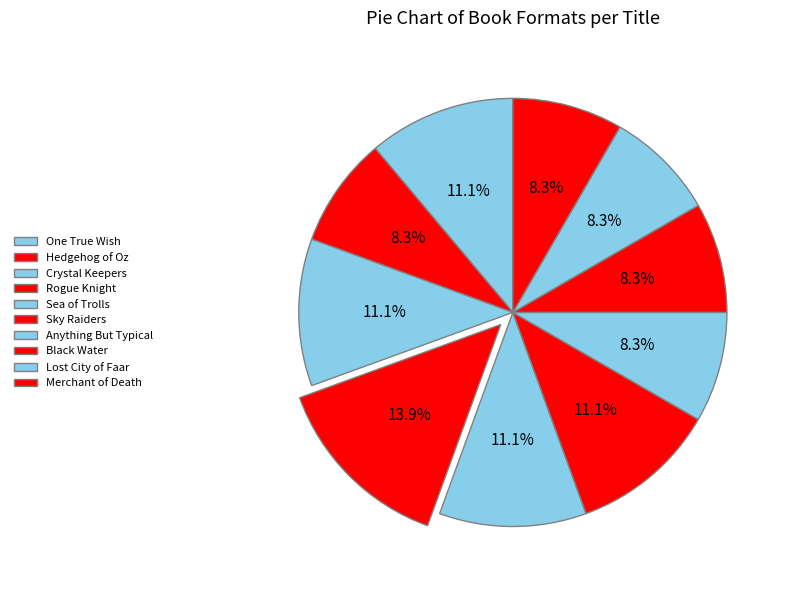

Rank the categories by value from highest to lowest.

Rogue Knight, One True Wish, Crystal Keepers, Sea of Trolls, Sky Raiders, Hedgehog of Oz, Anything But Typical, Black Water, Lost City of Faar, Merchant of Death